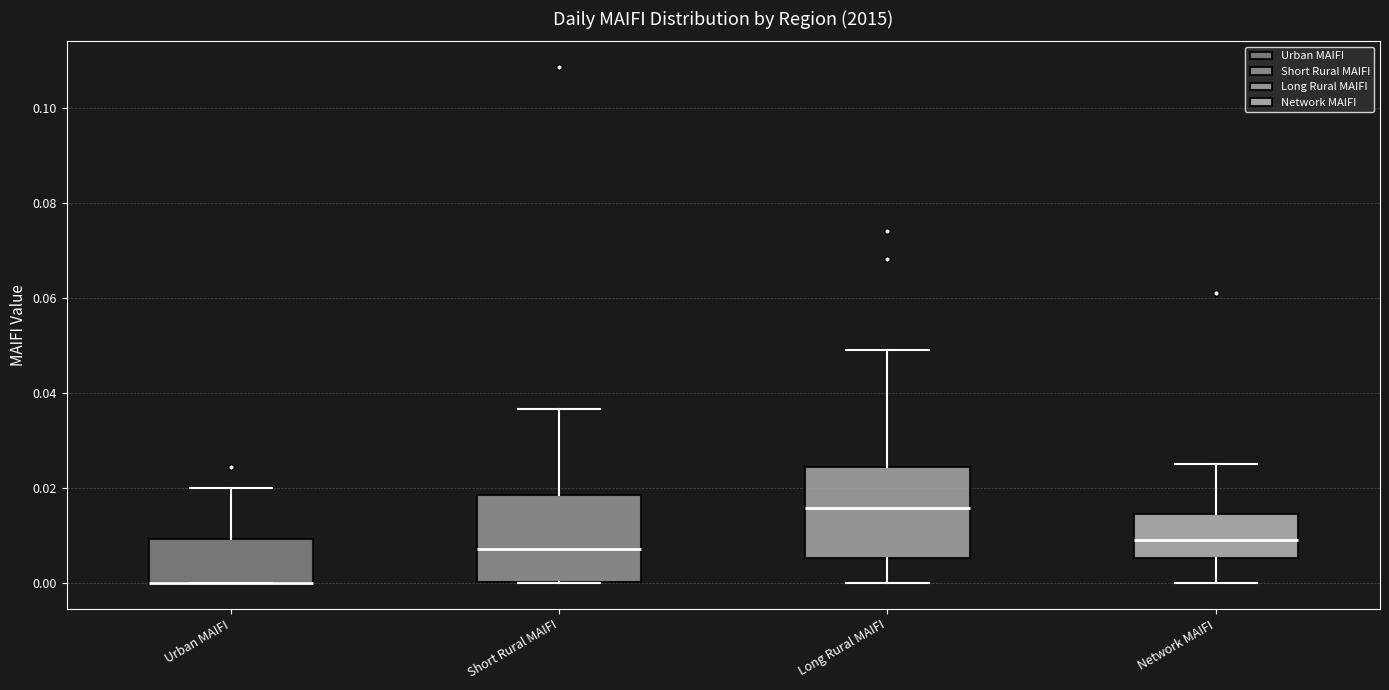

Reading left to right, read every box against the y-axis: the position of its median line, the range the box covers, and the ends of its whiskers. The values are not printed on the chart, so give them approximately, as read against the axis.

Urban MAIFI: median 0.000 (drawn on the box's lower edge), box 0.000 to 0.010, whiskers 0.000 to 0.020
Short Rural MAIFI: median 0.008, box 0.000 to 0.018, whiskers 0.000 to 0.036
Long Rural MAIFI: median 0.016, box 0.006 to 0.024, whiskers 0.000 to 0.050
Network MAIFI: median 0.010, box 0.006 to 0.014, whiskers 0.000 to 0.026